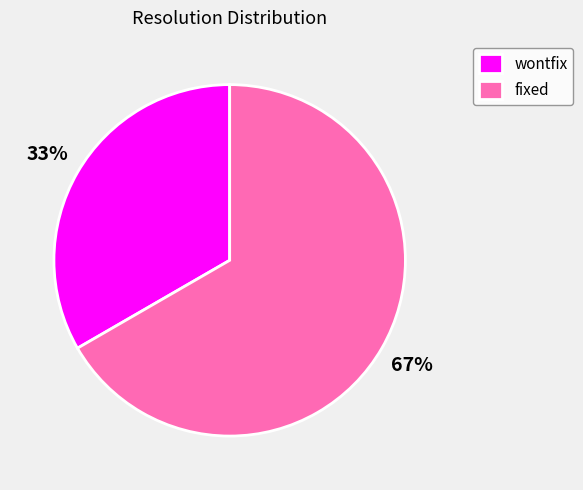

Is the sum of fixed and wontfix greater than half?

Yes